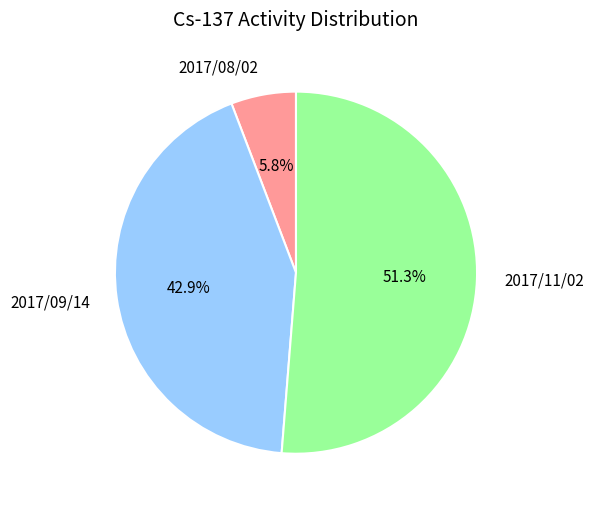

True or false: 2017/08/02 accounts for 6% of the total.

True